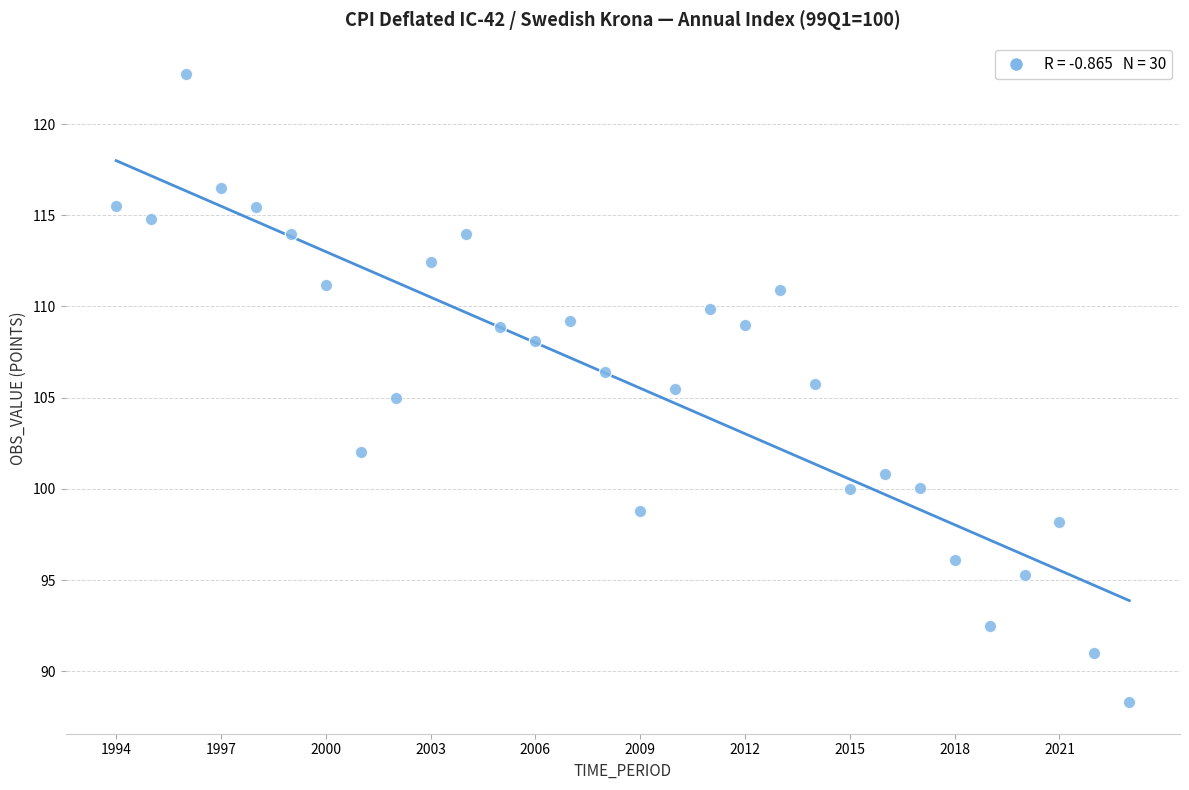

What is the range of X values (max minus min)?

29.0